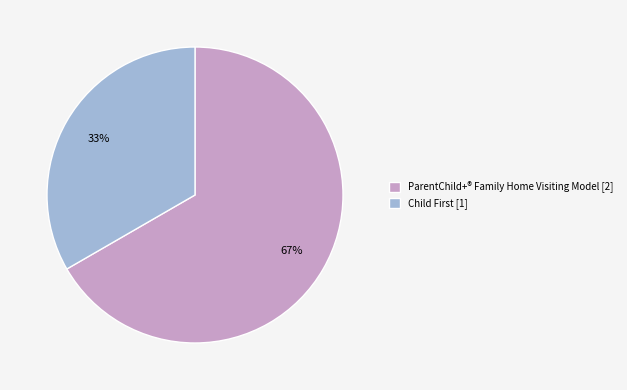

How many segments does this pie chart have?

2